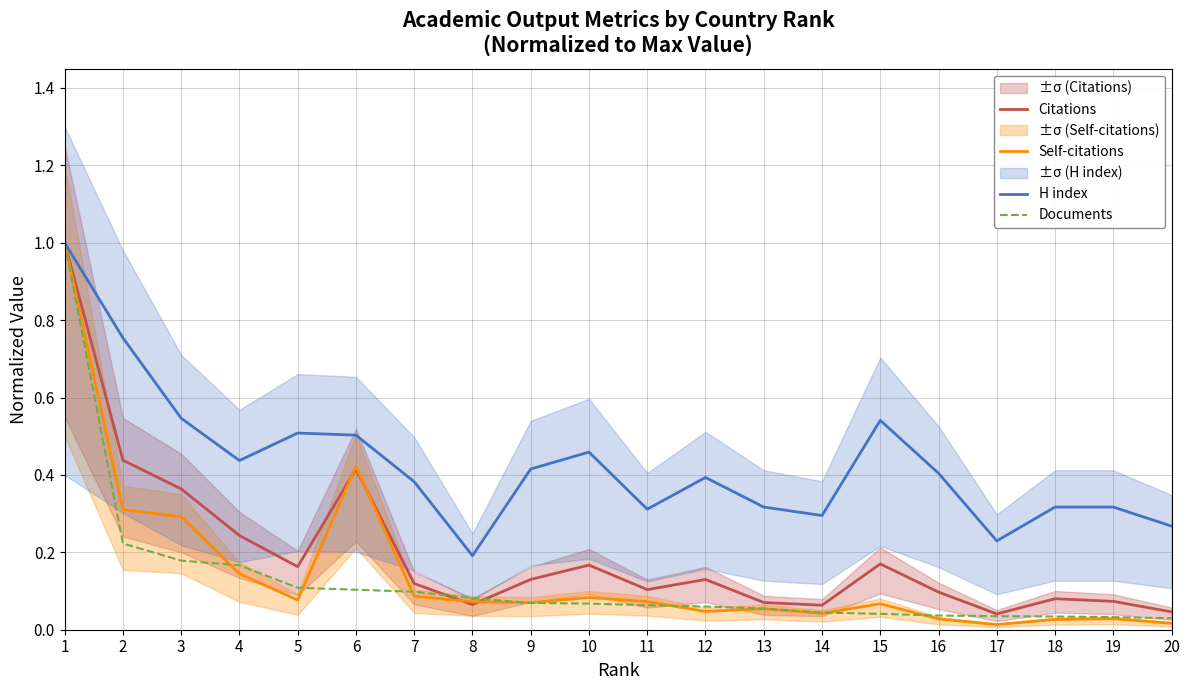

Is the value of H index at 17 greater than the value of Self-citations at 14?

Yes